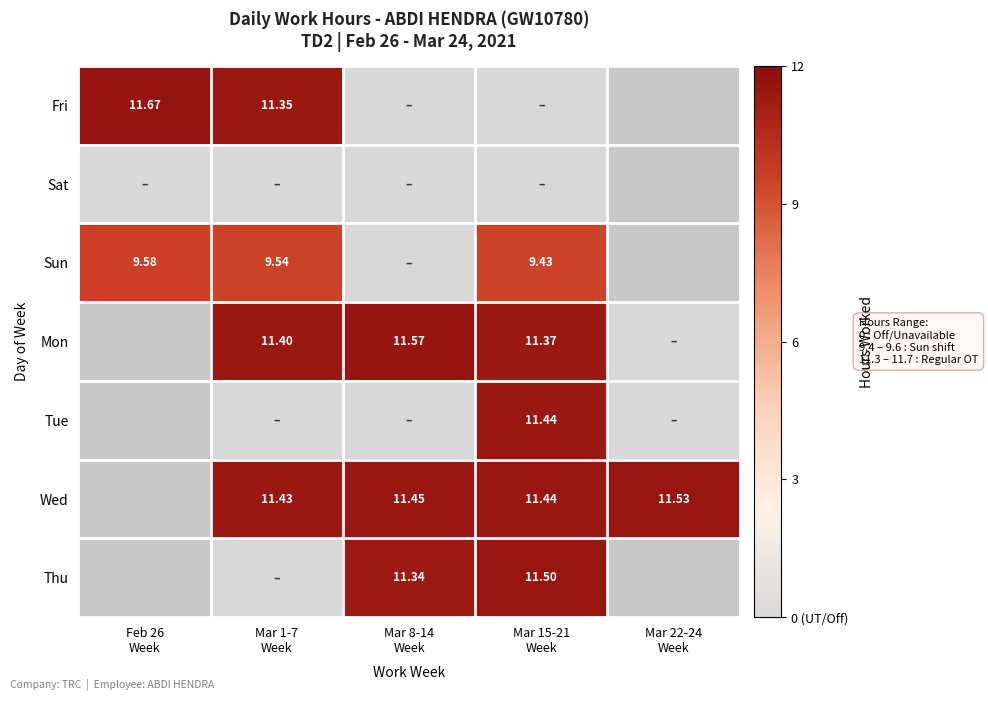

True or false: Mon has a value of 15.0 at Mar 1-7 Week.

False